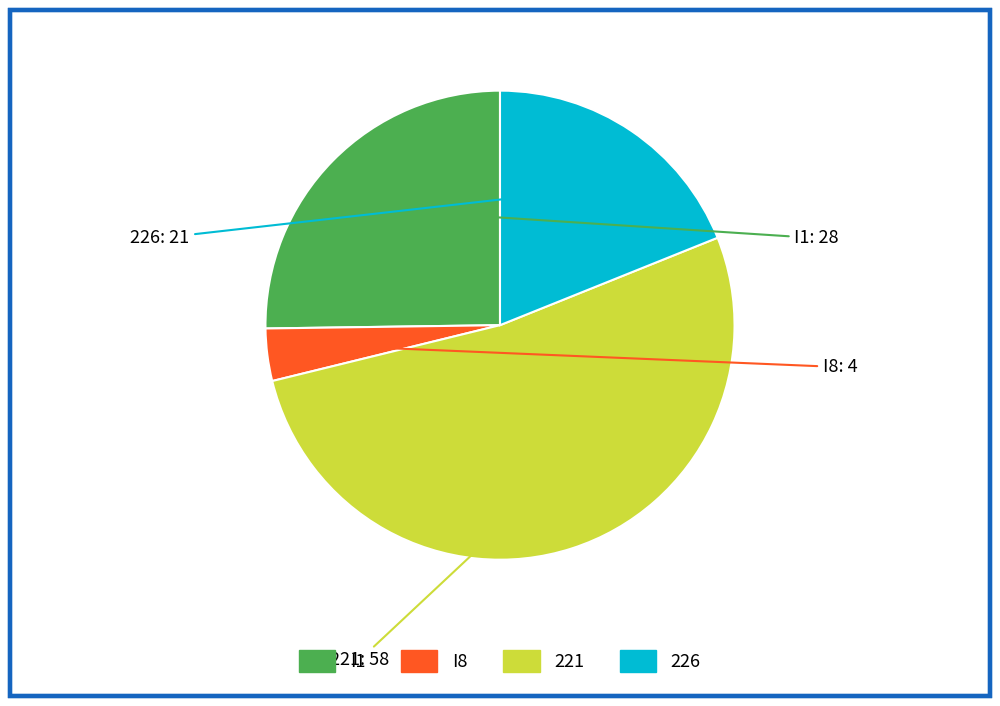

Is the sum of 221 and I8 greater than half?

Yes